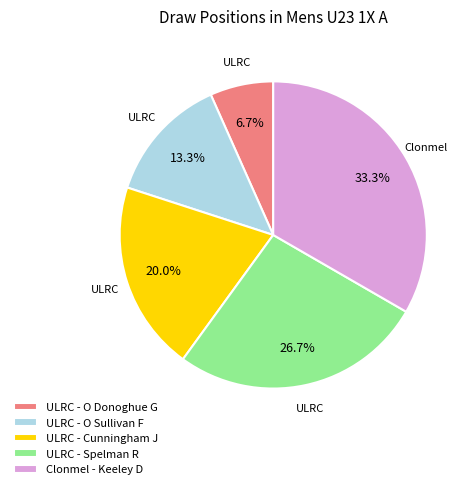

To the nearest percent, what percentage of the pie is ULRC - Cunningham J?

20%